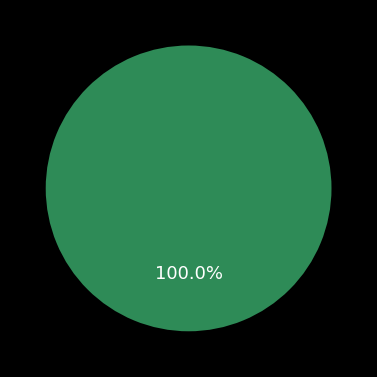

Is there any slice that represents more than half of the pie?

Yes